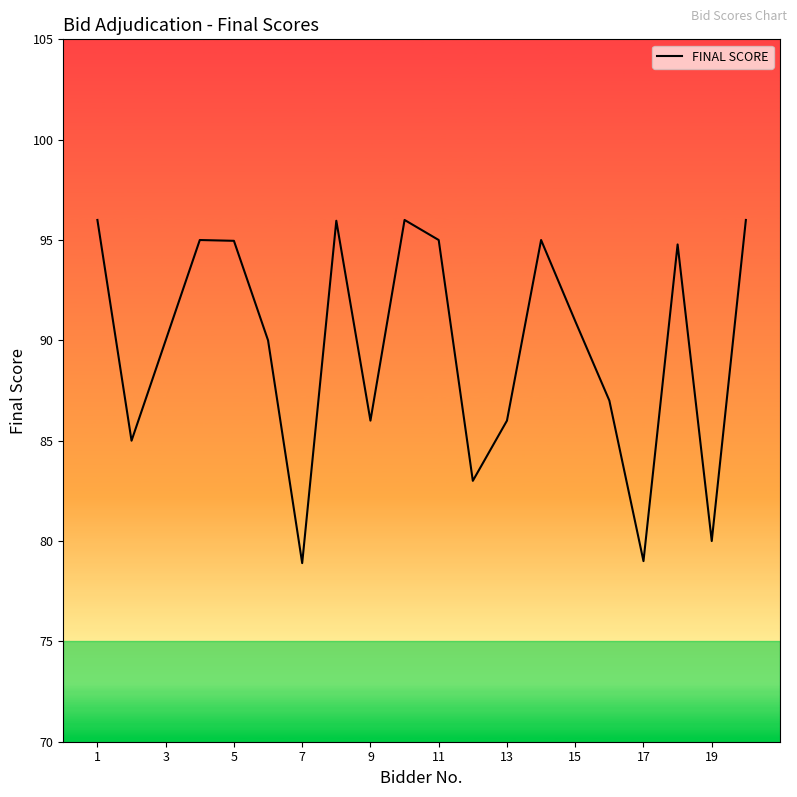

What is the average value?

89.7